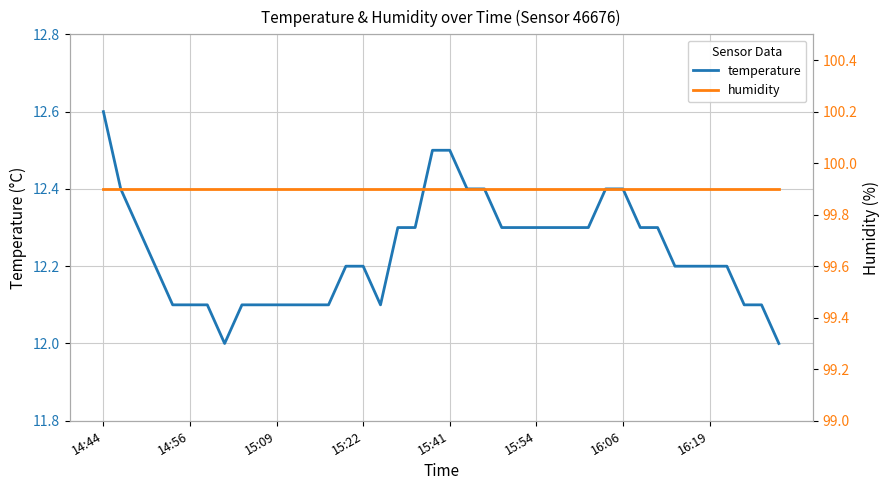

What is the difference between the maximum and minimum values in the temperature series?

0.6